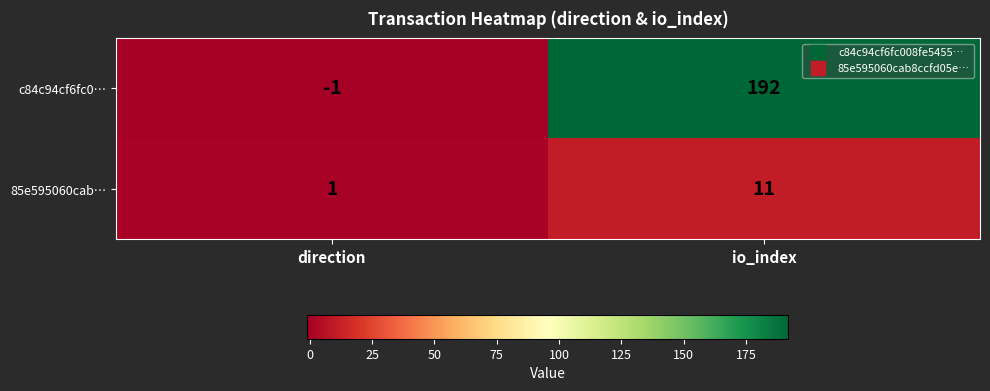

List the series in order of their overall mean, lowest first.

85e595060cab…, c84c94cf6fc0…